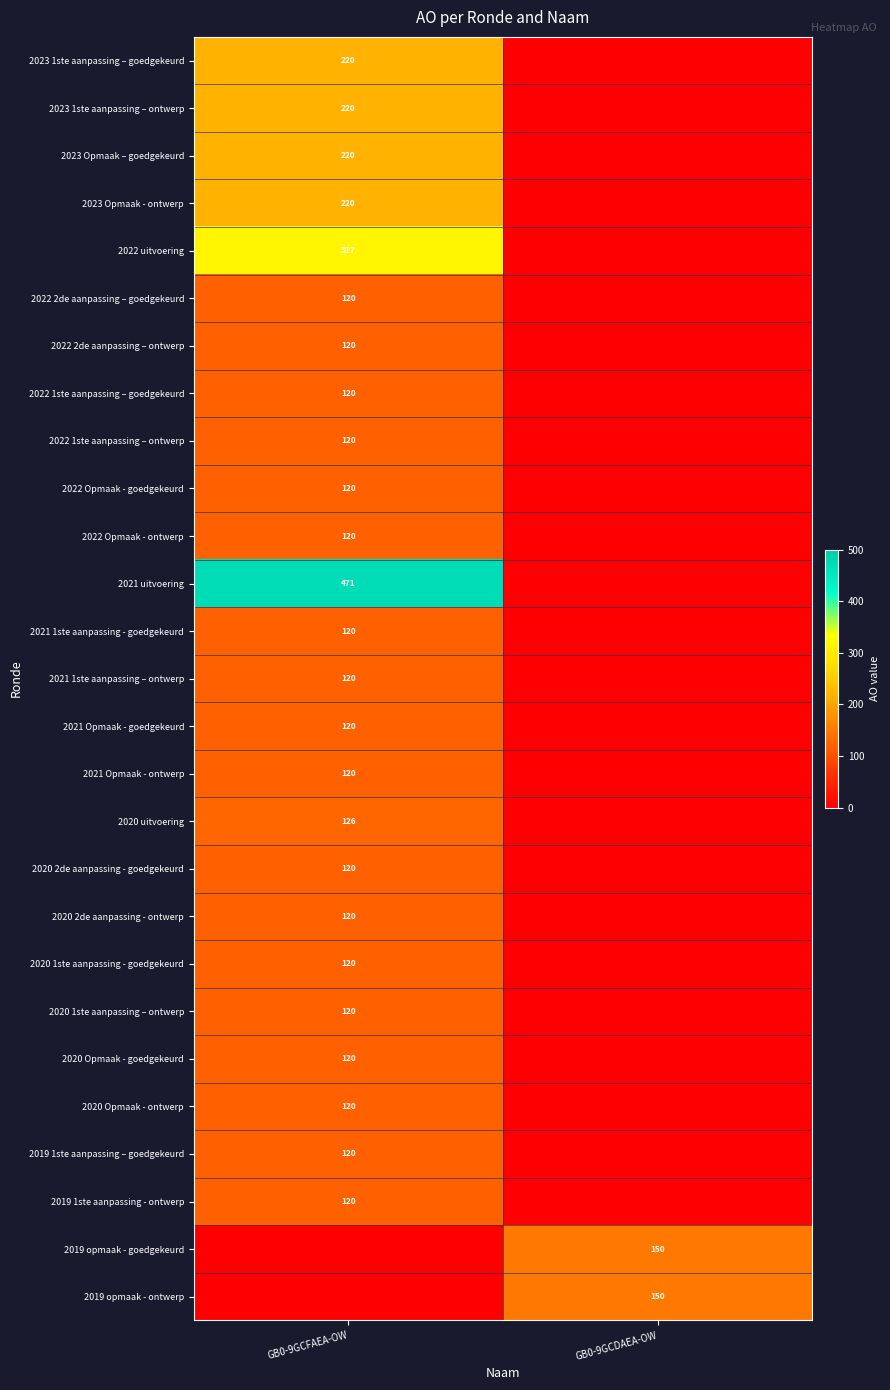

True or false: 2021 1ste aanpassing – ontwerp has a value of 78 at GB0-9GCFAEA-OW.

False